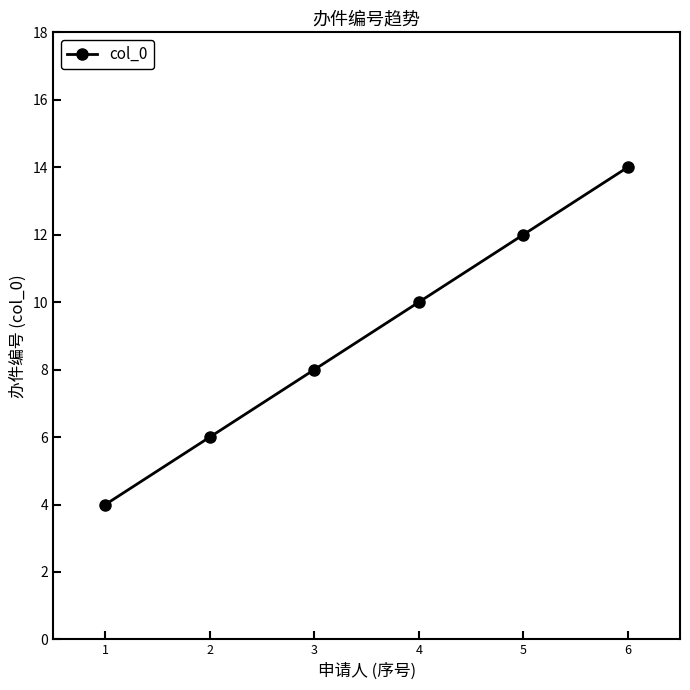

What is the change in value from 2 to 4?

+4